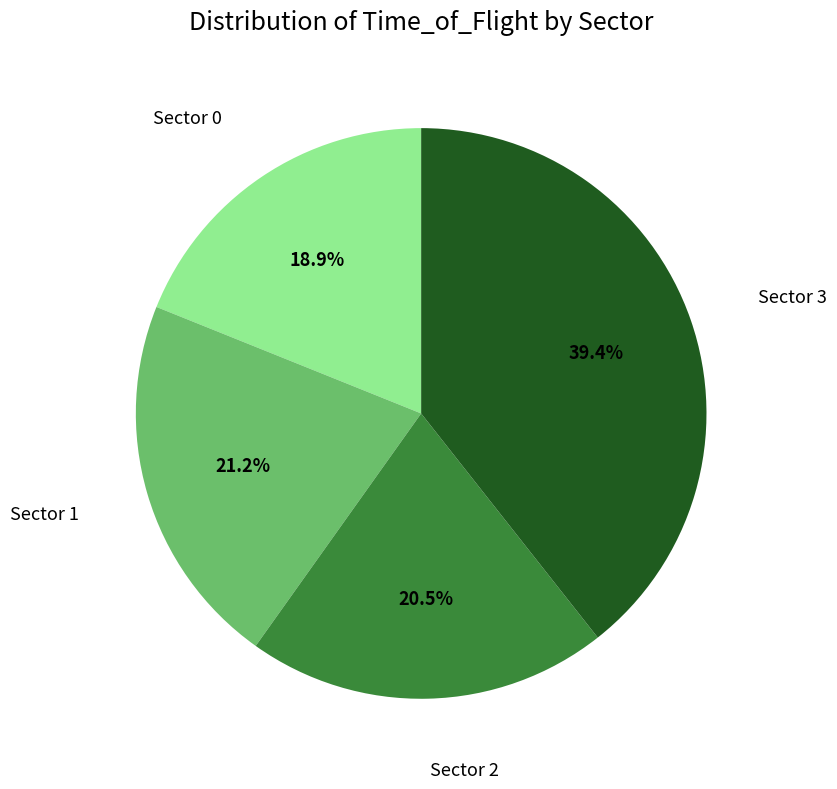

What is the largest slice in the pie chart?

Sector 3